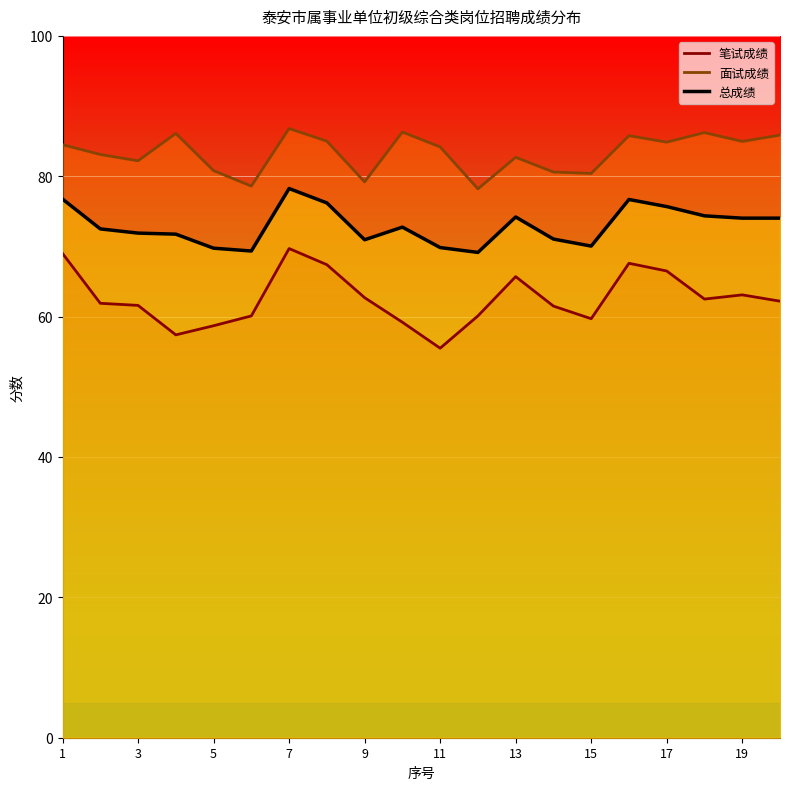

What is the sum of all 笔试成绩 values?

1252.1